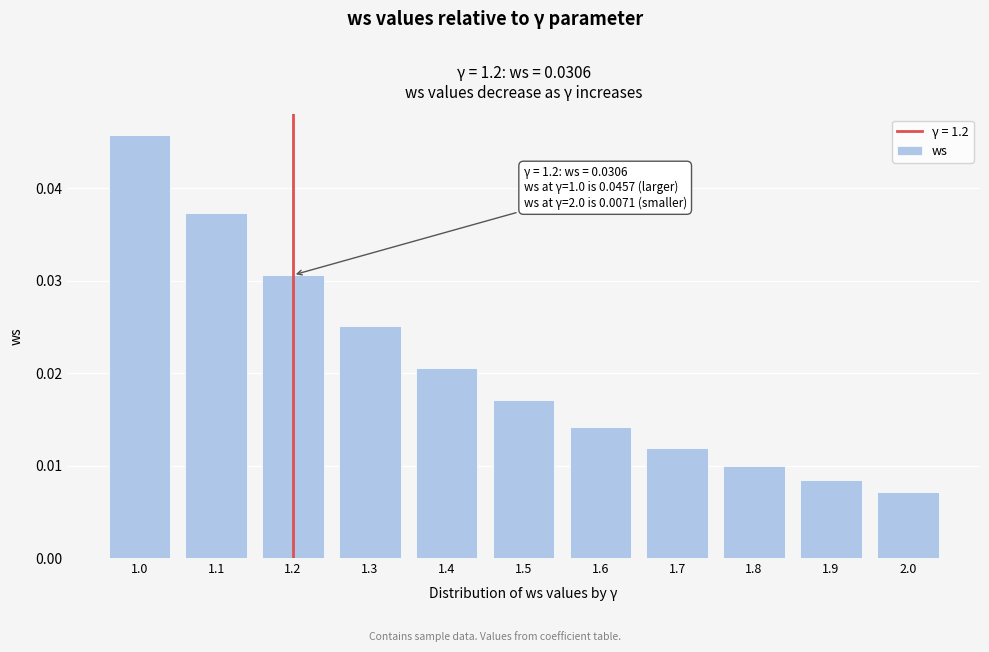

Is it true that the value at 1.1 is 0.1?

False